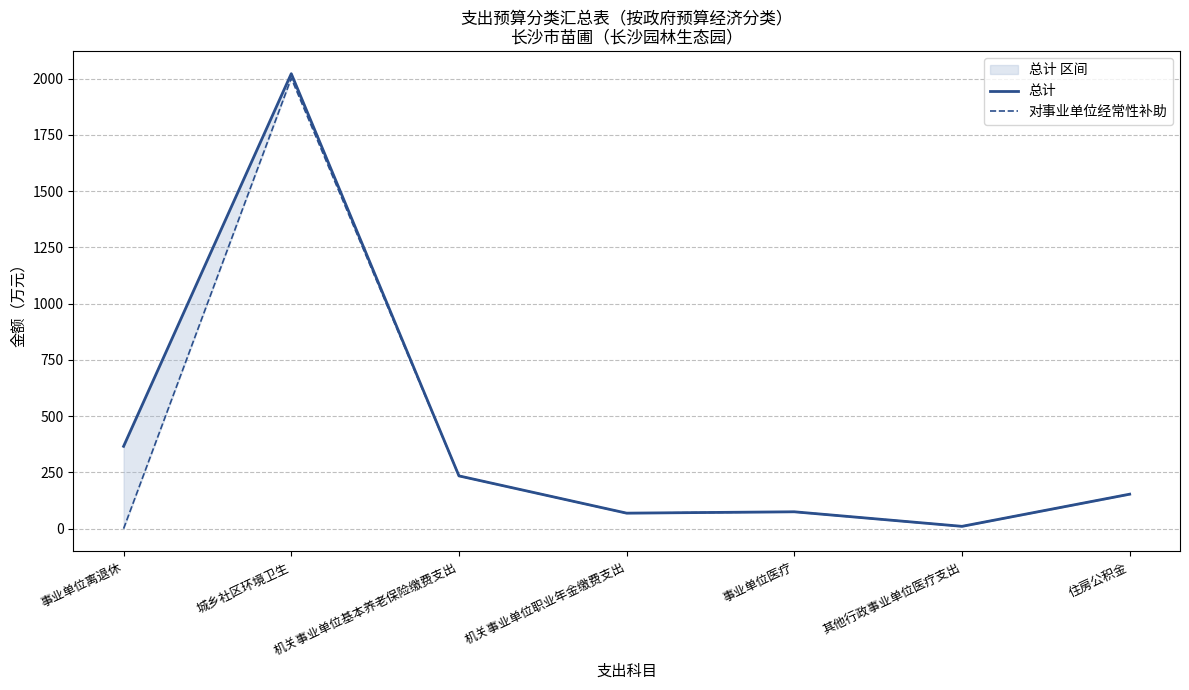

Which series has the largest total across all categories?

总计